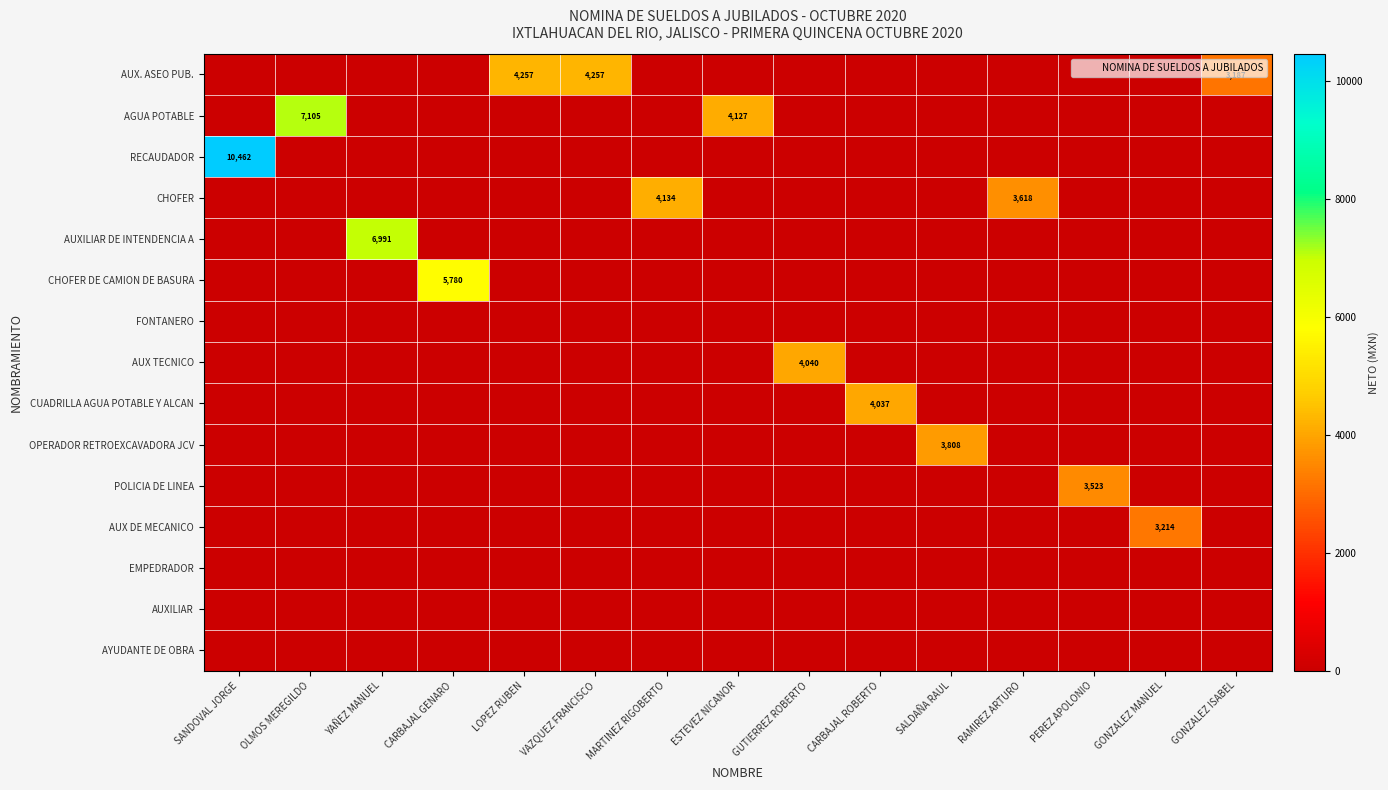

Which has a higher value, CARBAJAL GENARO or CARBAJAL ROBERTO?

CARBAJAL GENARO